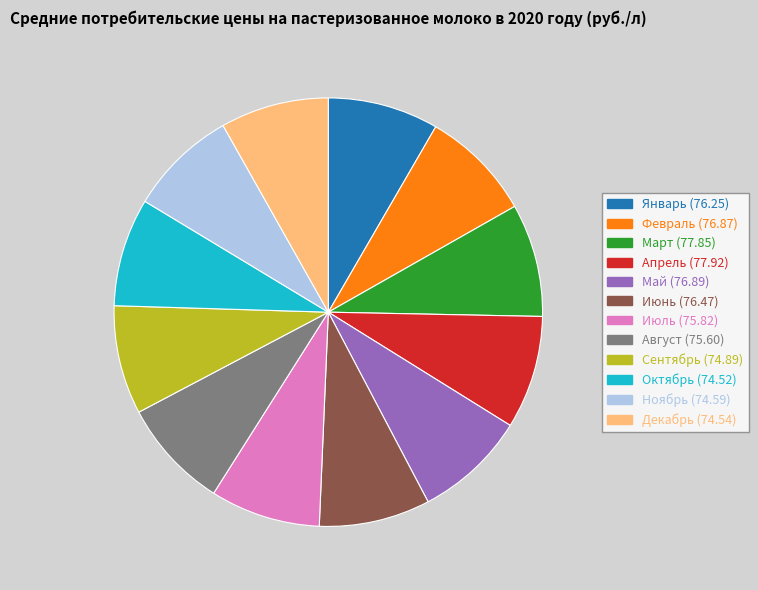

How many slices are in this pie chart?

12